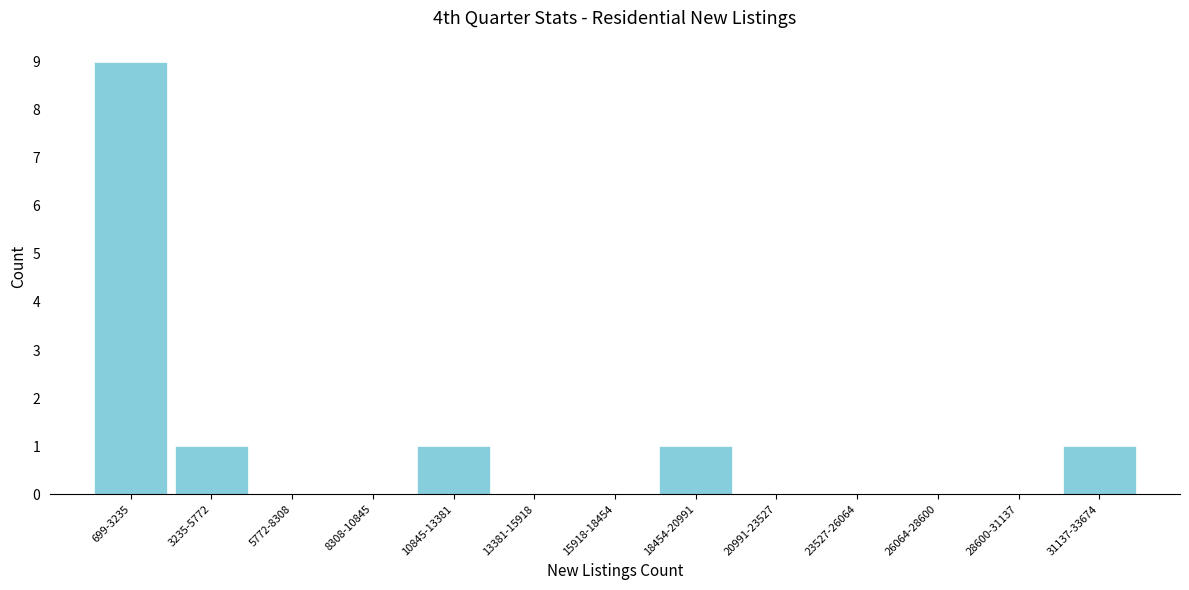

Reading right to left, transcribe all the data shown in this chart.

31137-33674=1	28600-31137=0	26064-28600=0	23527-26064=0	20991-23527=0	18454-20991=1	15918-18454=0	13381-15918=0	10845-13381=1	8308-10845=0	5772-8308=0	3235-5772=1	699-3235=9